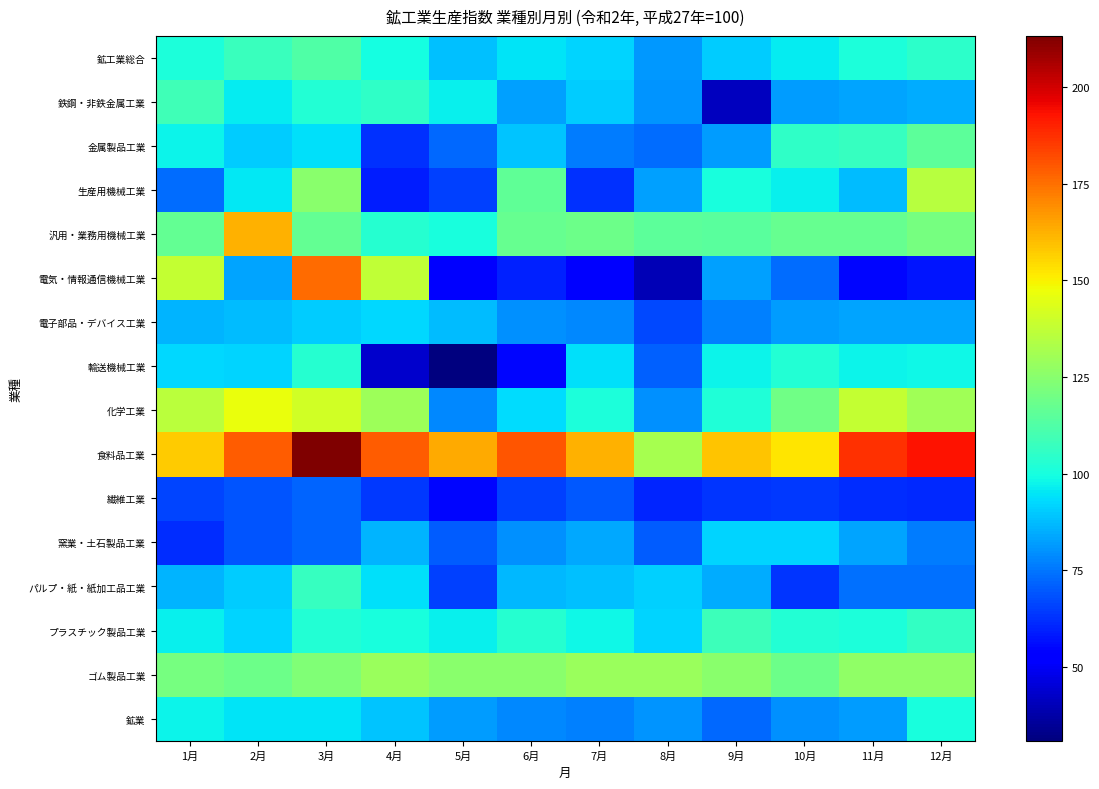

Reading left to right, extract all data points from this chart.

鉱工業総合: 1月=100.8	2月=107.7	3月=112.7	4月=99.7	5月=88.0	6月=94.9	7月=92.0	8月=81.2	9月=90.5	10月=96.2	11月=101.2	12月=104.6
鉄鋼・非鉄金属工業: 1月=108.8	2月=95.8	3月=102.8	4月=105.1	5月=97.1	6月=82.7	7月=90.5	8月=80.6	9月=41.2	10月=81.5	11月=83.1	12月=84.7
金属製品工業: 1月=97.6	2月=90.3	3月=93.6	4月=62.5	5月=72.5	6月=89.0	7月=76.3	8月=73.4	9月=82.0	10月=105.2	11月=106.5	12月=115.4
生産用機械工業: 1月=73.6	2月=95.7	3月=125.2	4月=59.2	5月=65.4	6月=116.0	7月=62.4	8月=82.4	9月=100.3	10月=97.0	11月=87.4	12月=135.0
汎用・業務用機械工業: 1月=116.9	2月=162.6	3月=116.6	4月=103.3	5月=100.3	6月=117.7	7月=118.6	8月=115.1	9月=114.6	10月=117.1	11月=117.4	12月=120.8
電気・情報通信機械工業: 1月=138.2	2月=83.5	3月=176.1	4月=137.4	5月=53.1	6月=59.7	7月=53.7	8月=39.7	9月=82.3	10月=73.2	11月=54.9	12月=57.9
電子部品・デバイス工業: 1月=86.3	2月=87.6	3月=90.3	4月=92.2	5月=87.2	6月=79.4	7月=77.9	8月=67.0	9月=76.8	10月=81.9	11月=83.1	12月=83.3
輸送機械工業: 1月=92.5	2月=91.7	3月=102.9	4月=43.4	5月=30.9	6月=55.0	7月=94.2	8月=71.3	9月=97.7	10月=102.7	11月=97.7	12月=98.3
化学工業: 1月=135.8	2月=146.8	3月=141.0	4月=129.2	5月=78.2	6月=93.3	7月=101.3	8月=79.4	9月=101.4	10月=119.3	11月=138.3	12月=130.1
食料品工業: 1月=157.1	2月=178.8	3月=213.2	4月=179.0	5月=163.6	6月=179.9	7月=162.6	8月=131.5	9月=158.5	10月=152.4	11月=187.1	12月=192.7
繊維工業: 1月=66.5	2月=68.7	3月=71.5	4月=63.8	5月=55.1	6月=65.1	7月=69.6	8月=60.7	9月=63.6	10月=64.1	11月=62.0	12月=60.9
窯業・土石製品工業: 1月=61.9	2月=69.1	3月=71.7	4月=85.9	5月=70.7	6月=79.7	7月=83.8	8月=70.2	9月=91.7	10月=92.1	11月=83.4	12月=75.9
パルプ・紙・紙加工品工業: 1月=86.4	2月=90.2	3月=106.8	4月=94.2	5月=65.3	6月=86.7	7月=88.3	8月=90.8	9月=84.6	10月=63.1	11月=73.9	12月=74.2
プラスチック製品工業: 1月=96.8	2月=92.0	3月=102.4	4月=100.2	5月=97.0	6月=103.1	7月=98.2	8月=91.6	9月=108.0	10月=102.6	11月=100.8	12月=106.0
ゴム製品工業: 1月=120.7	2月=118.8	3月=122.8	4月=129.0	5月=124.9	6月=124.9	7月=129.0	8月=129.0	9月=124.9	10月=118.8	11月=126.9	12月=126.9
鉱業: 1月=97.8	2月=94.3	3月=94.5	4月=89.2	5月=82.1	6月=78.2	7月=76.7	8月=80.2	9月=72.8	10月=79.7	11月=82.1	12月=100.2